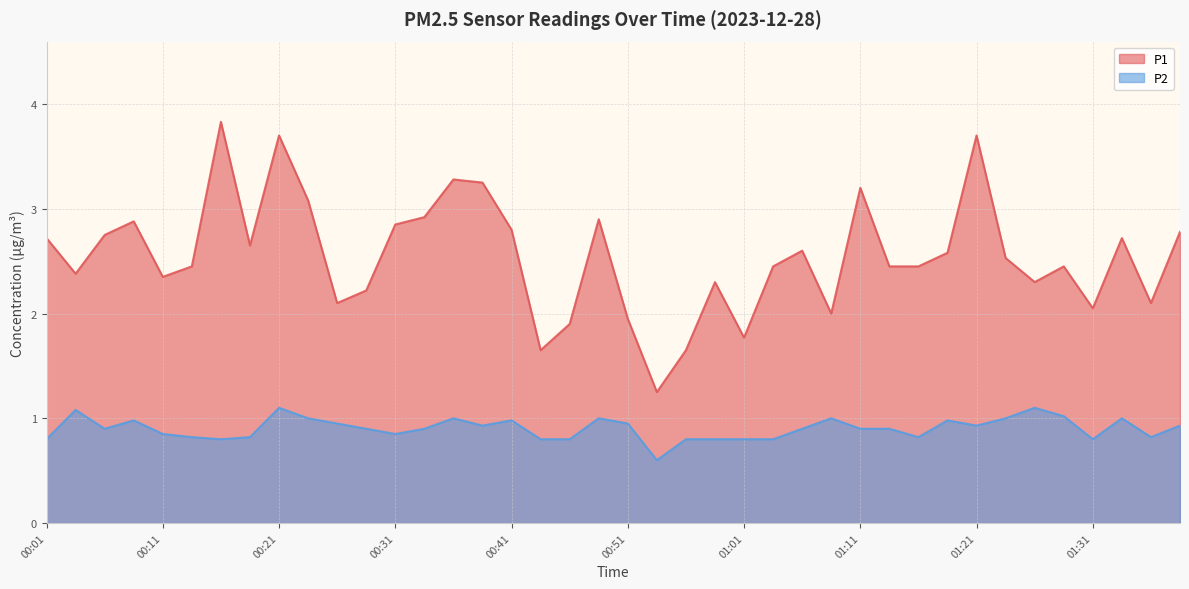

True or false: P2 and P1 intersect in this chart.

False